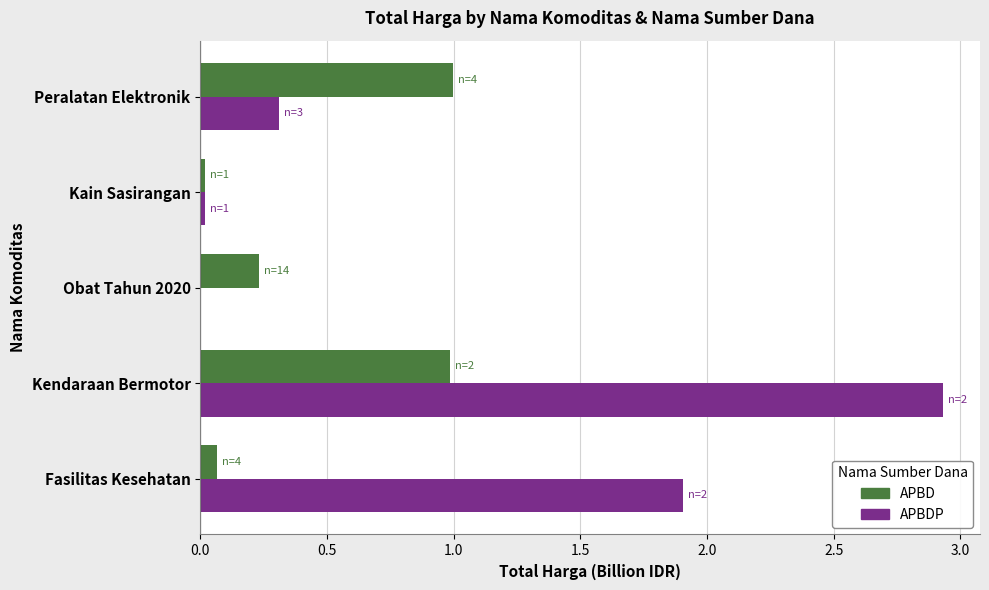

Which category has the highest value across all series?

Kendaraan Bermotor